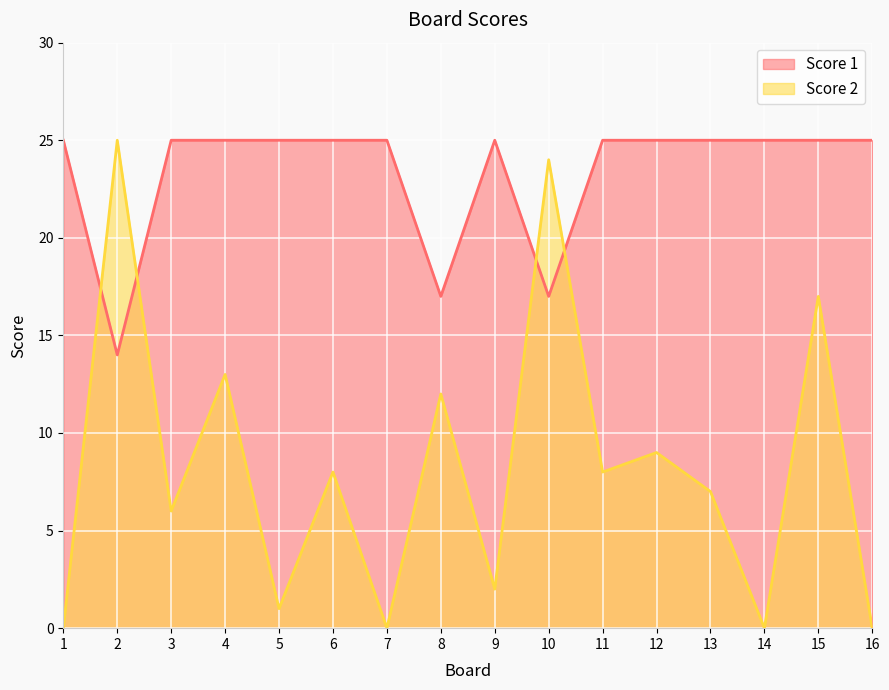

At which category does the chart reach its minimum across all series?

1